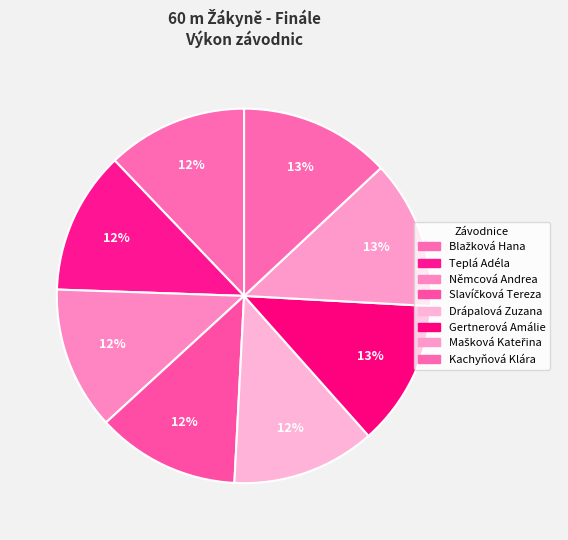

What percentage is NOT represented by Drápalová Zuzana?

87.6%